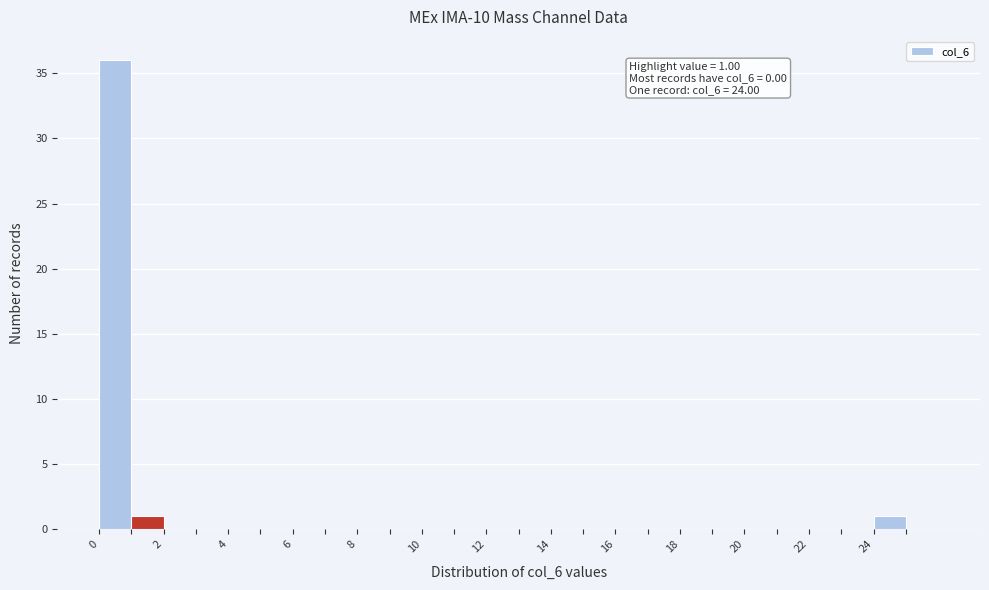

Over which range of the x-axis is the bar tallest?

0 to 1